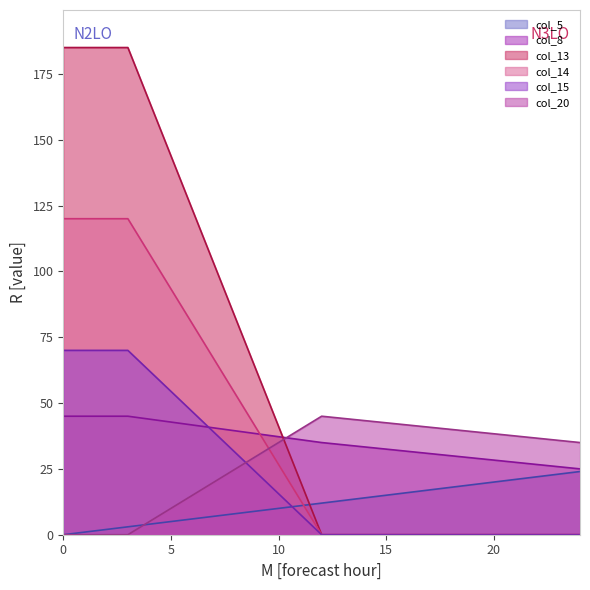

What is the difference between the col_14 values at 24 and 3?

120